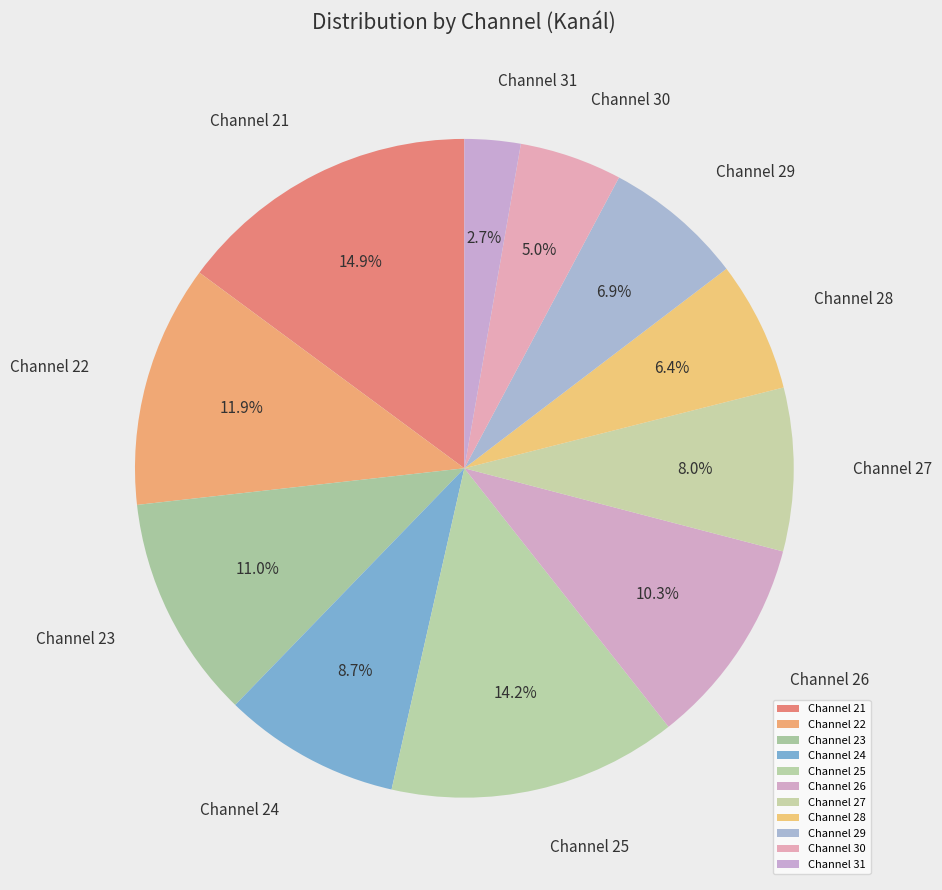

Between Channel 31 and Channel 27, which is larger?

Channel 27